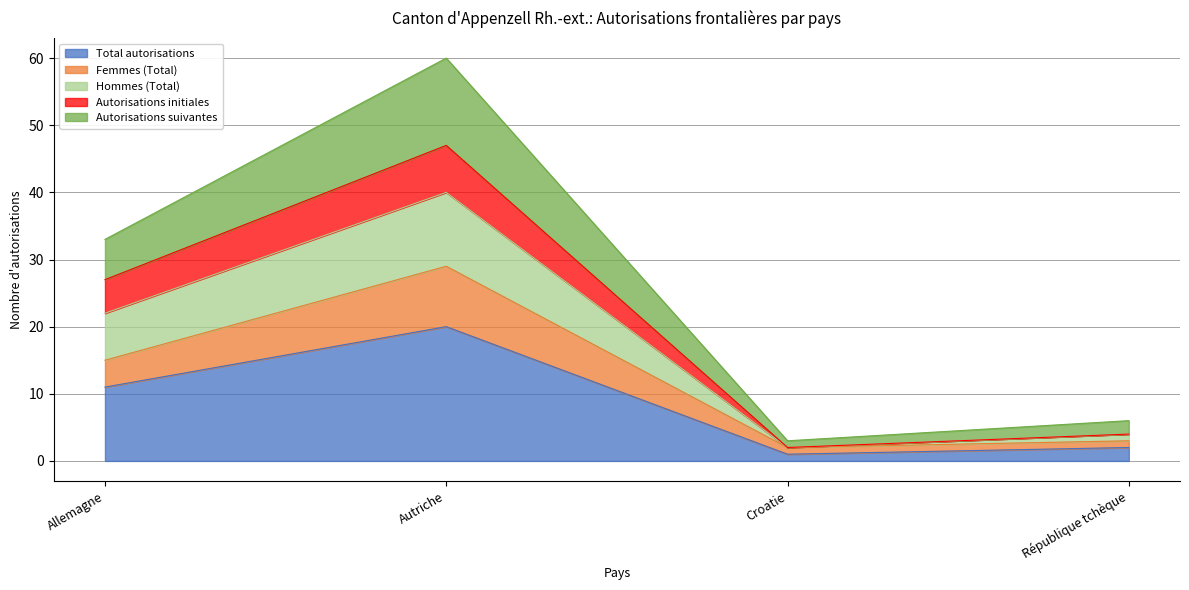

Reading left to right, what are the values for Total autorisations?

Allemagne=11	Autriche=20	Croatie=1	République tchèque=2